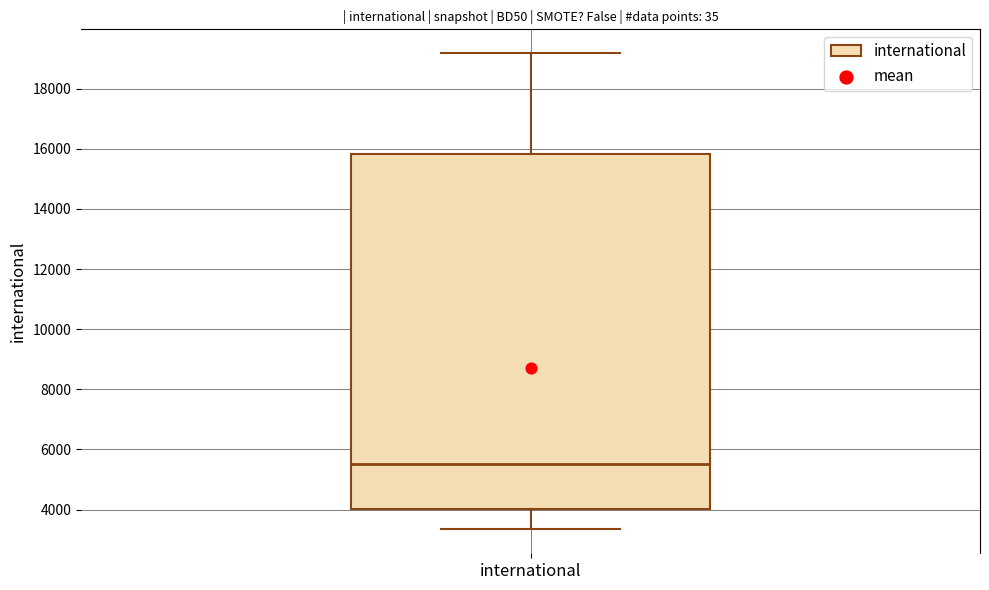

Read this box plot against the y-axis: the position of the median line, the range covered by the box, and the ends of both whiskers. The values are not printed on the chart, so give them approximately, as read against the axis.

median 5600, box 4000 to 15800, whiskers 3400 to 19200